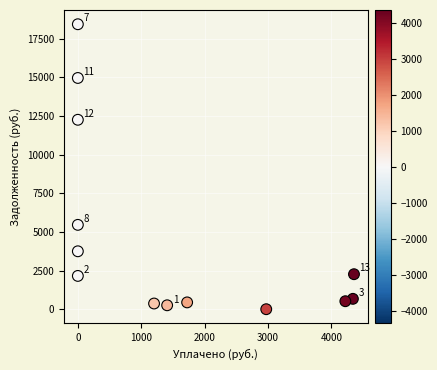

What Y value in the scatter plot is closest to 9222?

12261.5